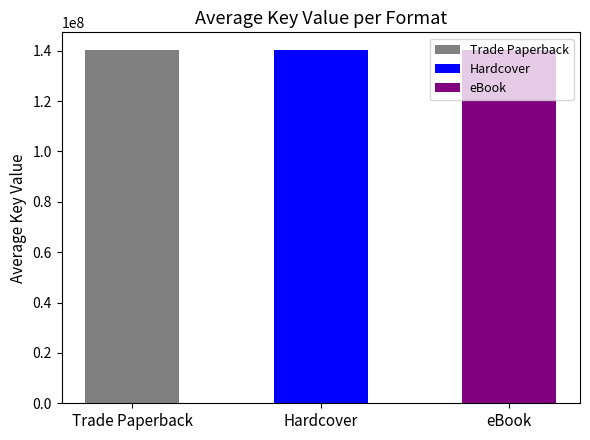

What are all the series names shown in the legend?

Trade Paperback, Hardcover, eBook